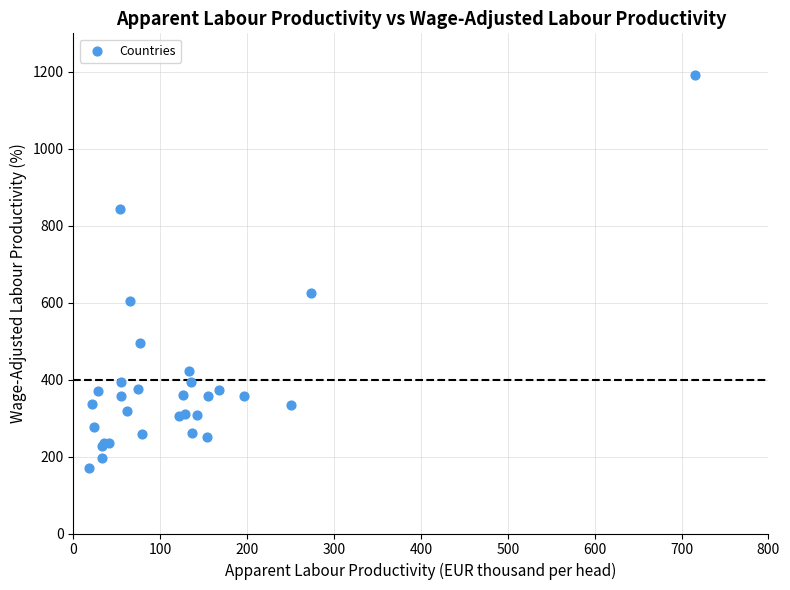

What Y value in the scatter plot is closest to 681?

624.2